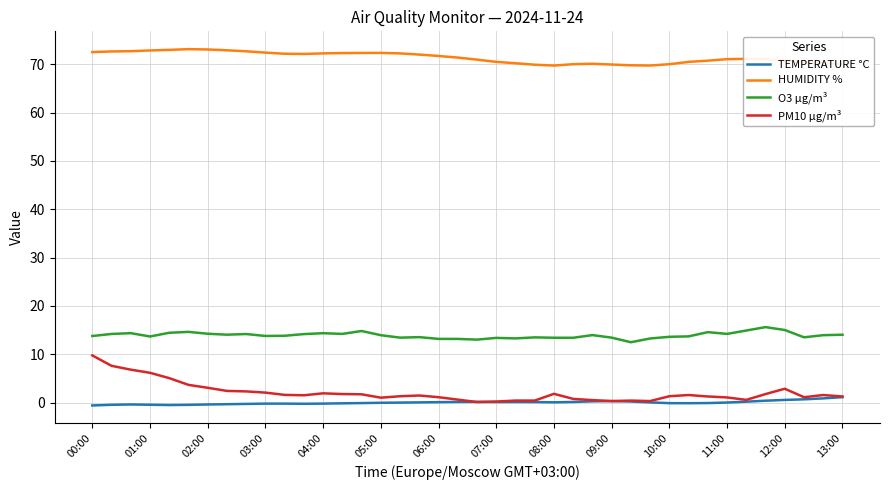

True or false: TEMPERATURE °C and HUMIDITY % cross at least once.

False